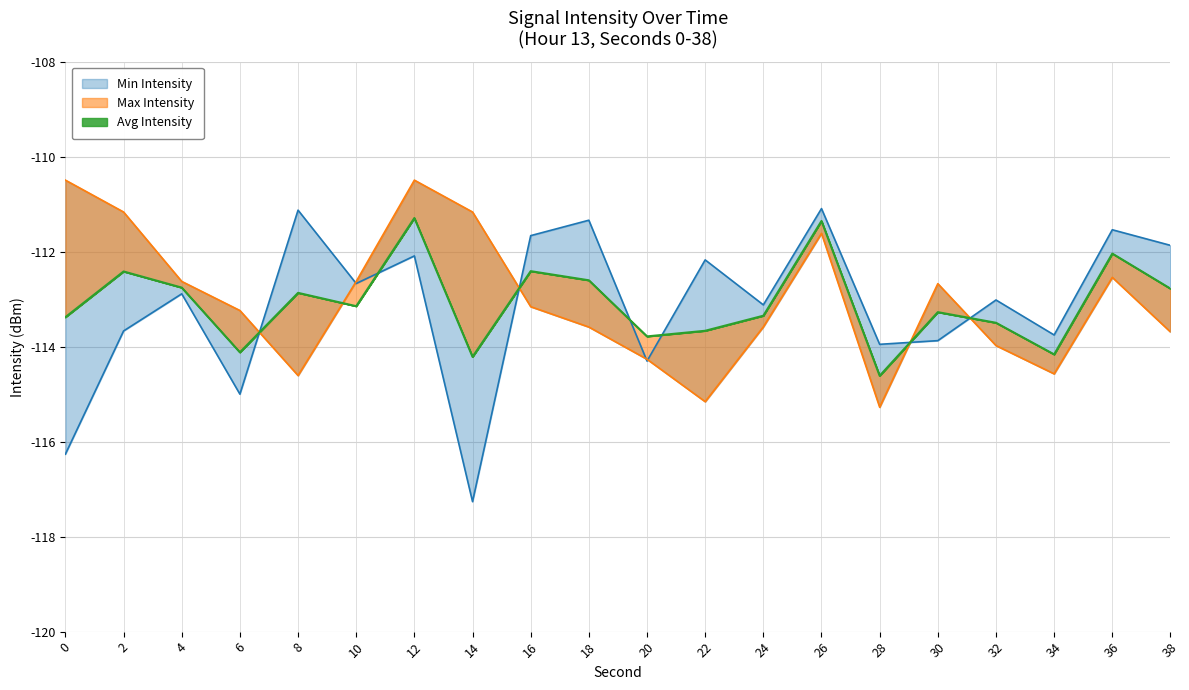

What is the value of the Avg Intensity point at the 2nd from the left?

-112.4